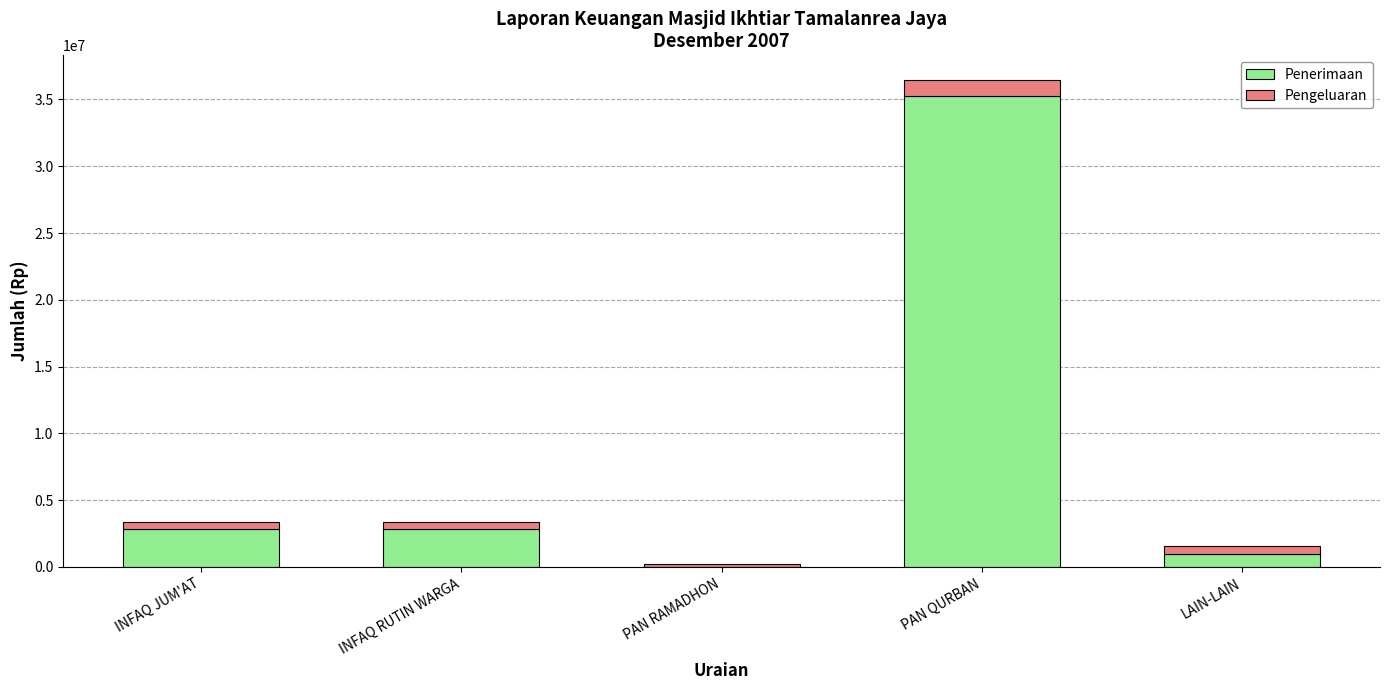

Which category has the highest value in the Penerimaan series?

PAN QURBAN